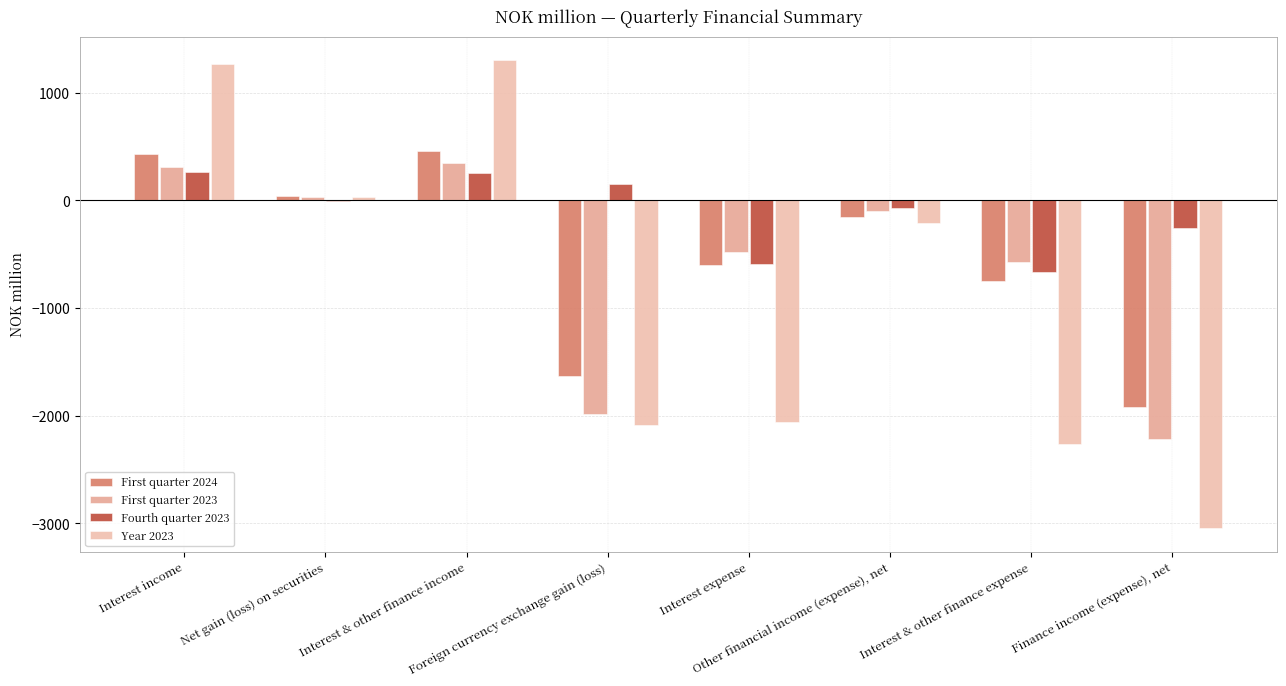

True or false: Year 2023 has a value of -864.5 at Finance income (expense), net.

False